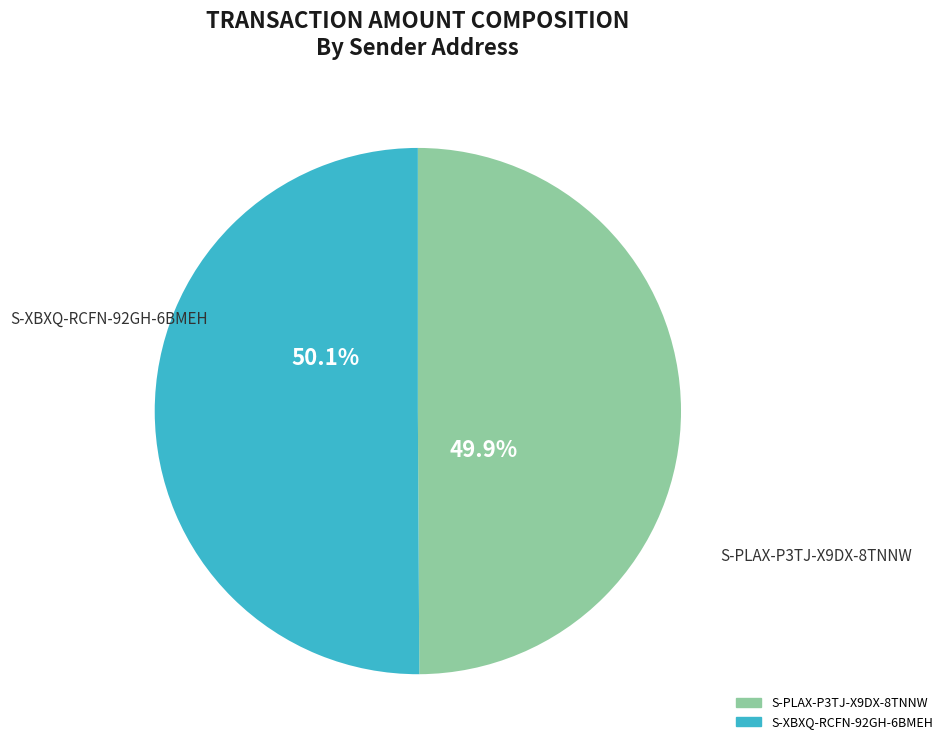

What is the ratio of the value at S-PLAX-P3TJ-X9DX-8TNNW to the value at S-XBXQ-RCFN-92GH-6BMEH?

1.0